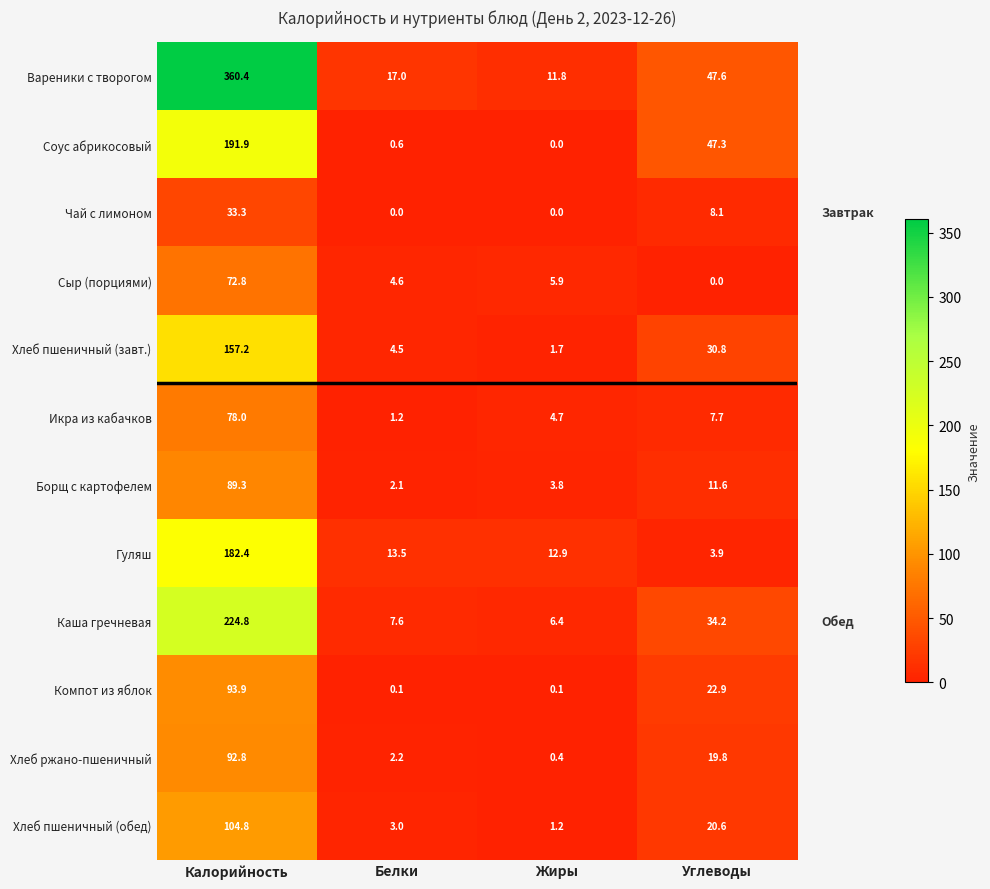

Which series changed the most between Жиры and Углеводы?

Соус абрикосовый